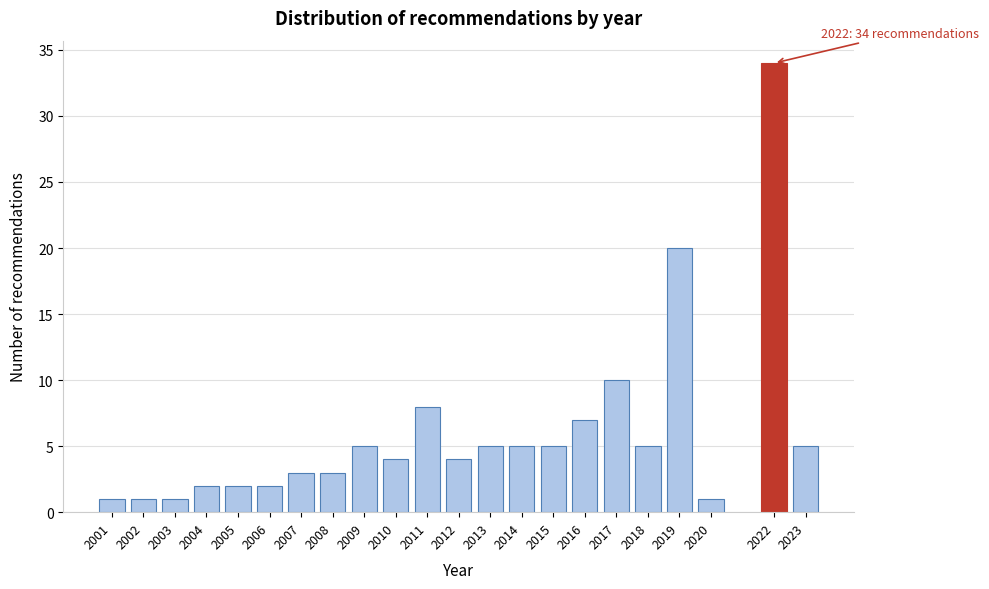

Reading left to right, what are all the values shown in this chart?

1	1	1	2	2	2	3	3	5	4	8	4	5	5	5	7	10	5	20	1	34	5